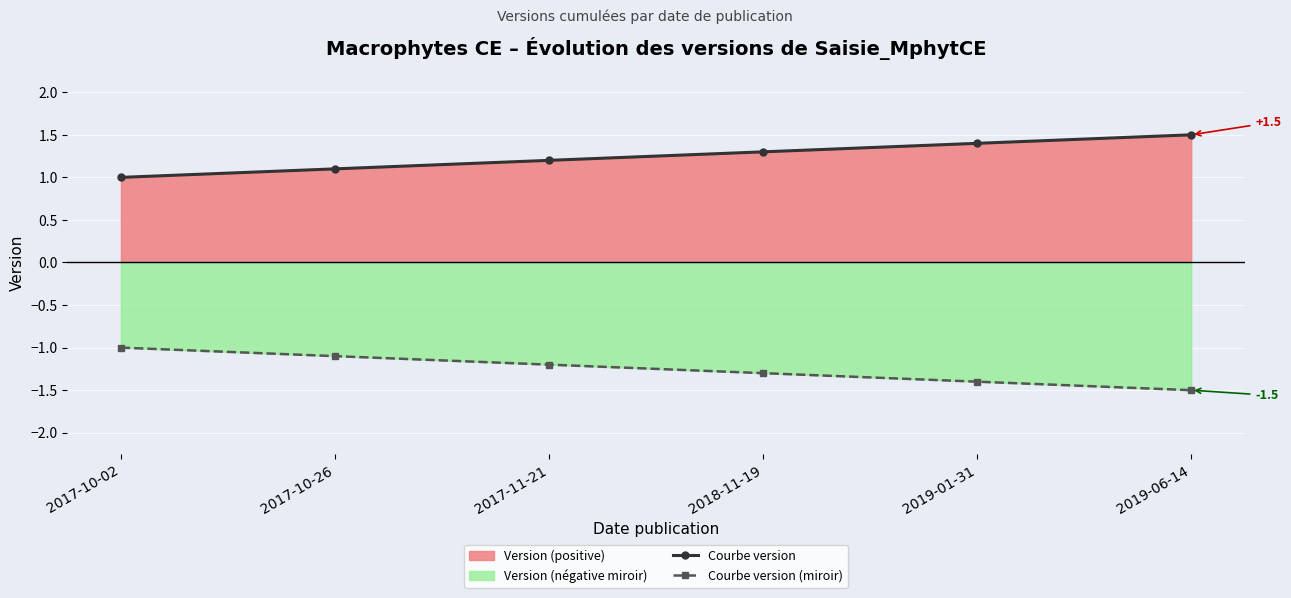

The value of Courbe version at 2019-06-14 is 1.0. True or false?

False